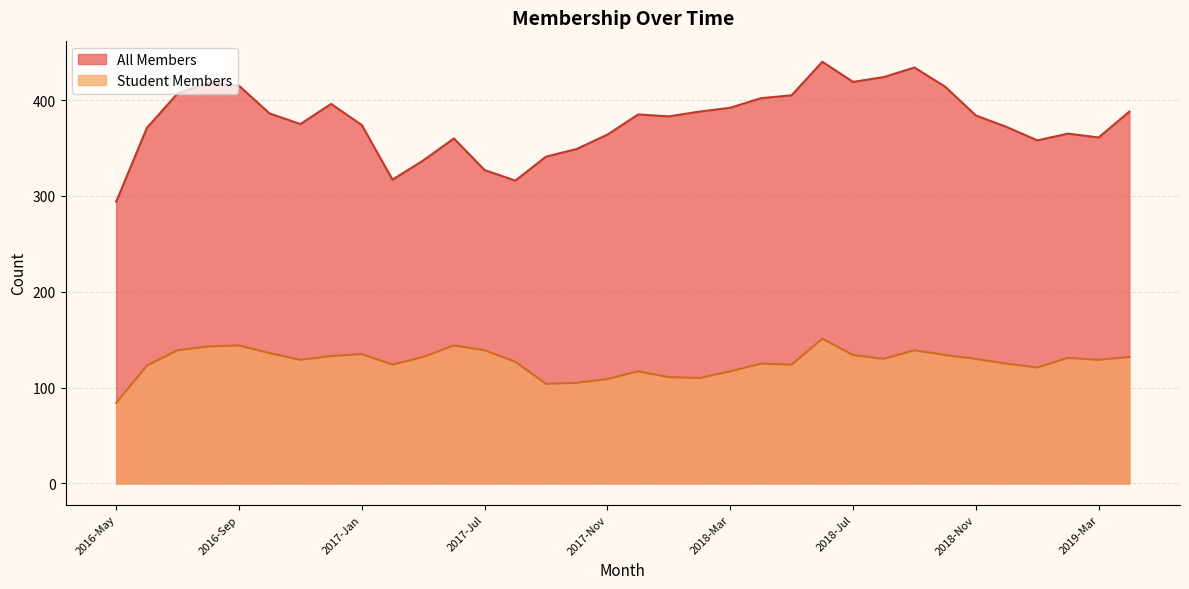

Reading left to right, list all the values displayed in this chart.

Student Members: 84	123	139	143	144	136	129	133	135	124	132	144	139	127	104	105	109	117	111	110	117	125	124	151	134	130	139	134	130	125	121	131	129	132
All Members: 294	371	407	418	415	386	375	396	374	317	337	360	327	316	341	349	364	385	383	388	392	402	405	440	419	424	434	414	384	372	358	365	361	388